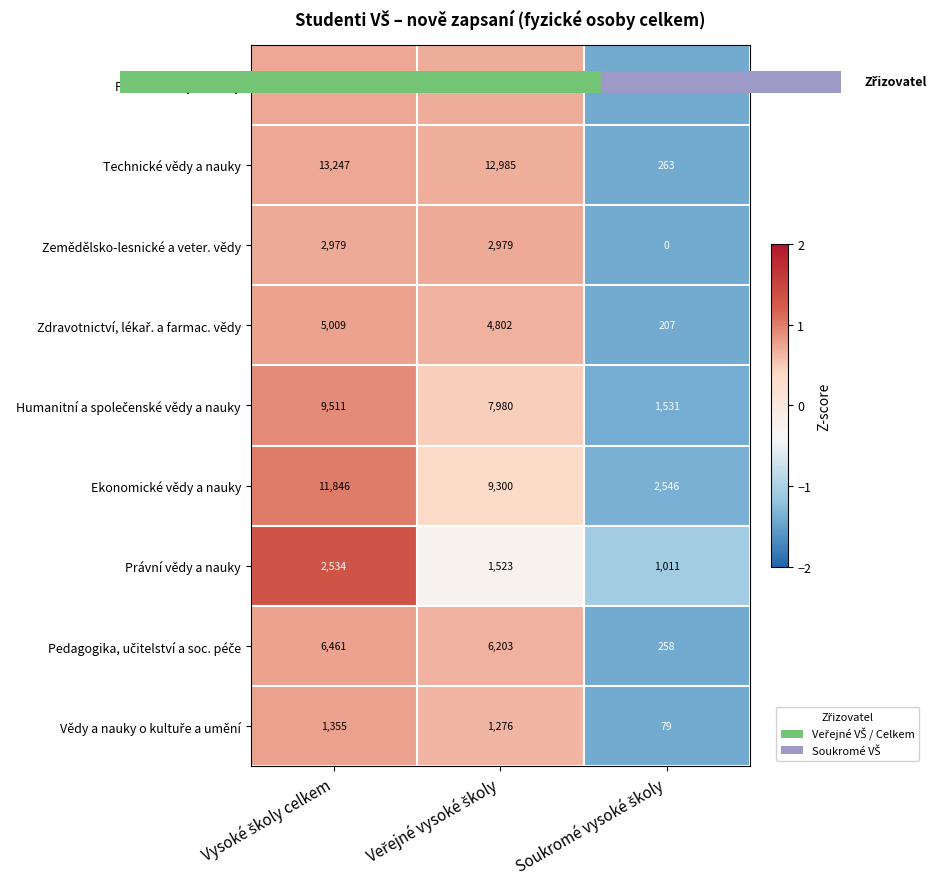

Which series has the largest total across all categories?

Technické vědy a nauky